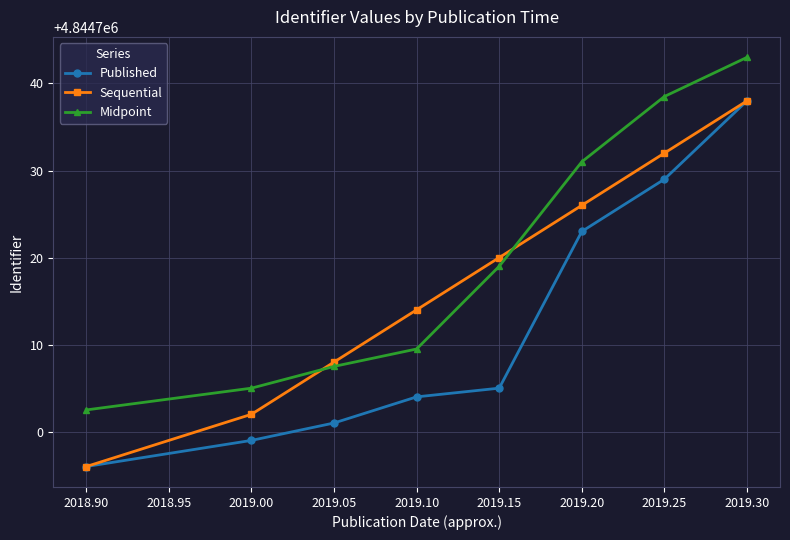

How many data points does each series have?

8